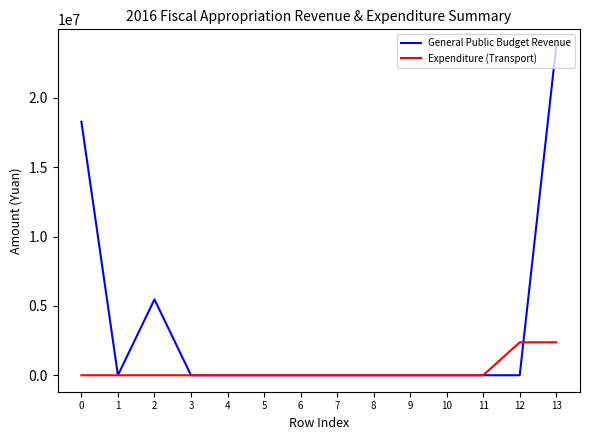

What is the spread (max minus min) of values at 13?

21381300